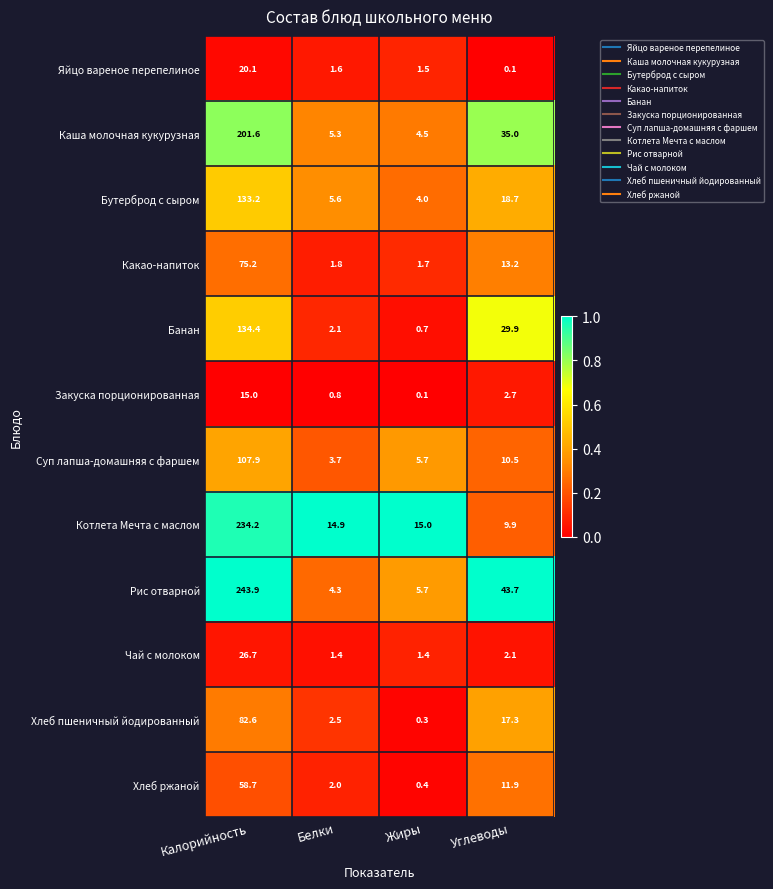

Rank the categories by Суп лапша-домашняя с фаршем value from highest to lowest.

Калорийность, Углеводы, Жиры, Белки